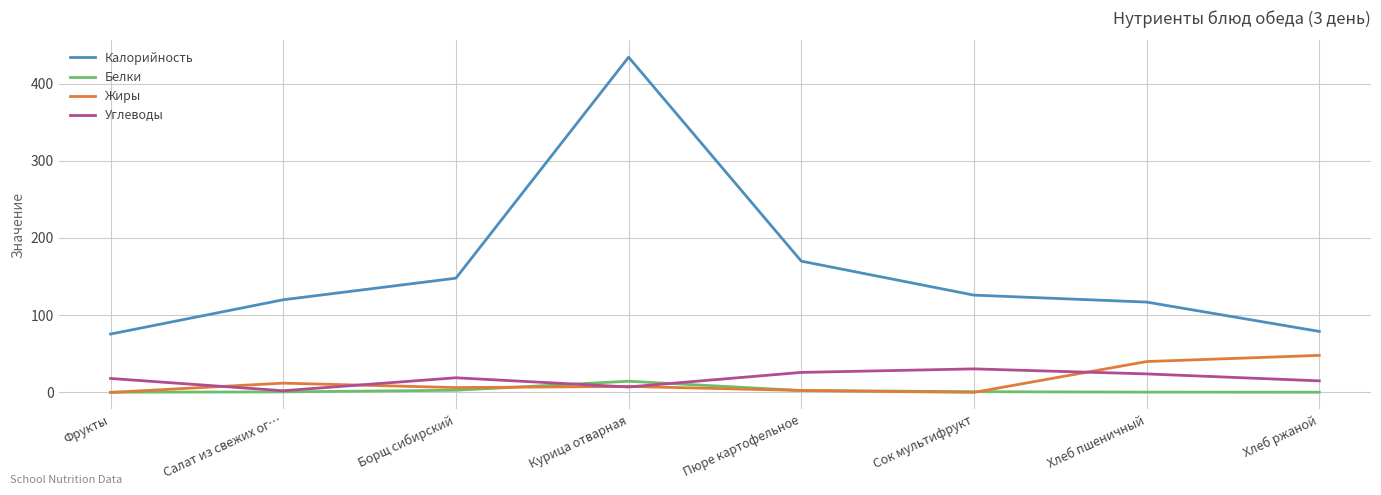

The value of Калорийность at Курица отварная is 284.5. True or false?

False